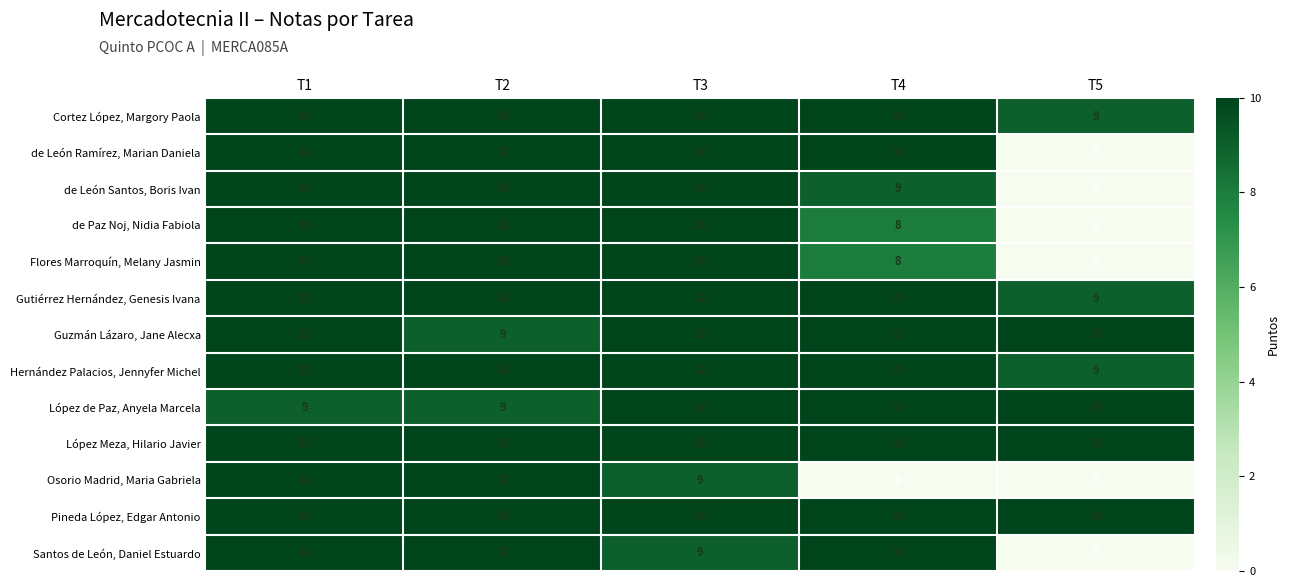

The Cortez López, Margory Paola series shows 10 at T1. True or false?

True